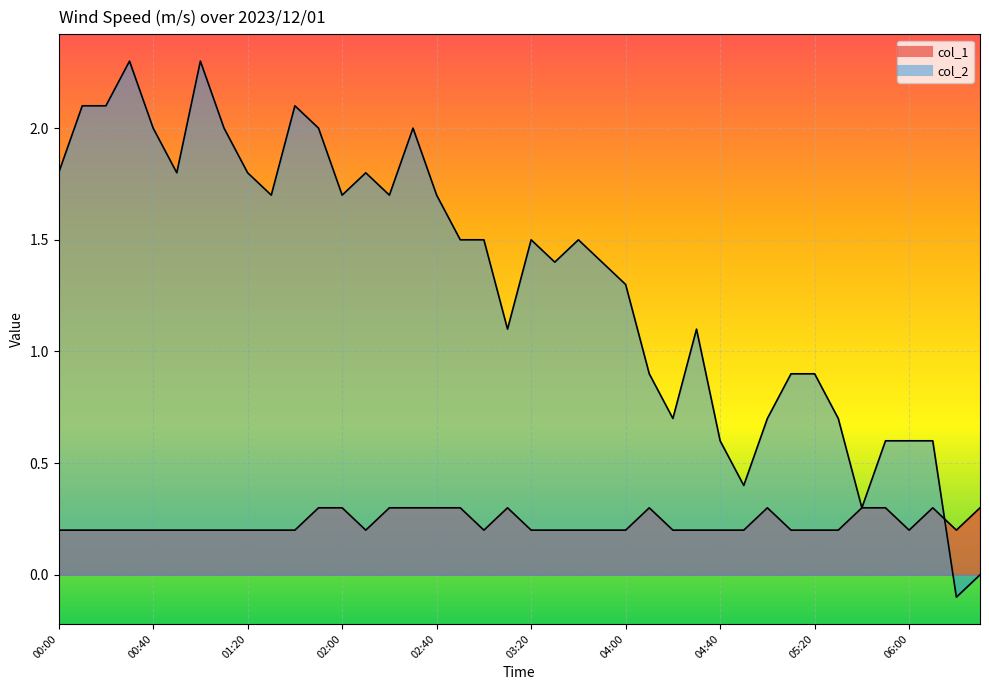

Which series ends up on top after the final intersection of col_2 and col_1?

col_1